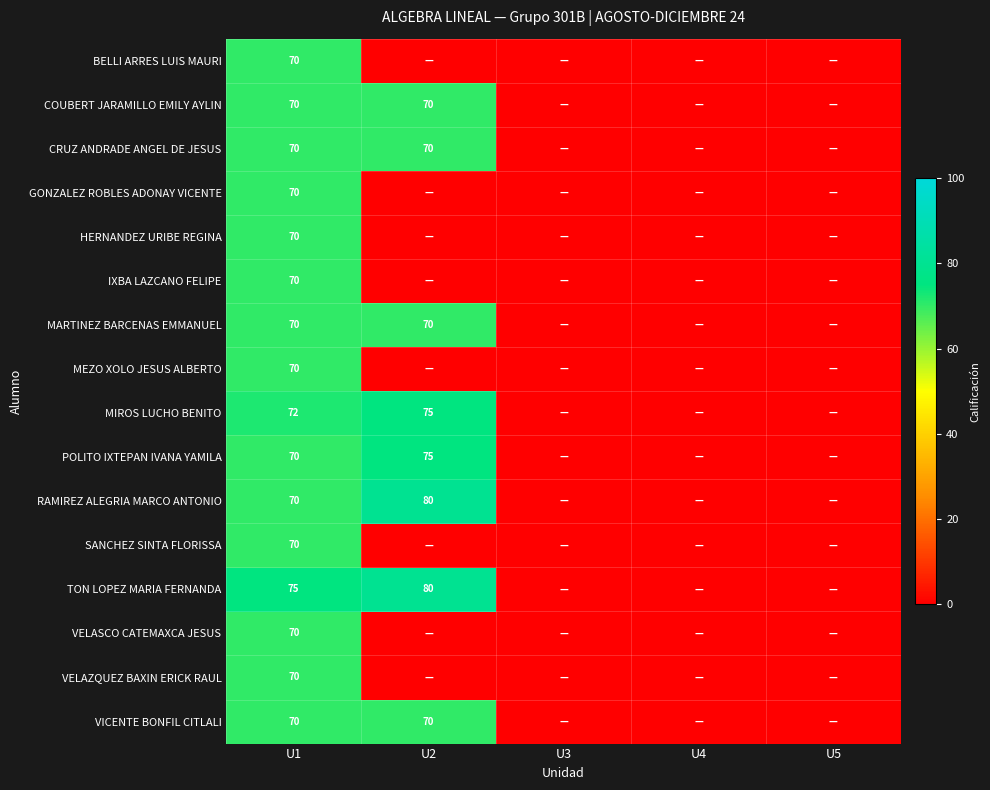

Which series has the largest range (max minus min)?

RAMIREZ ALEGRIA MARCO ANTONIO